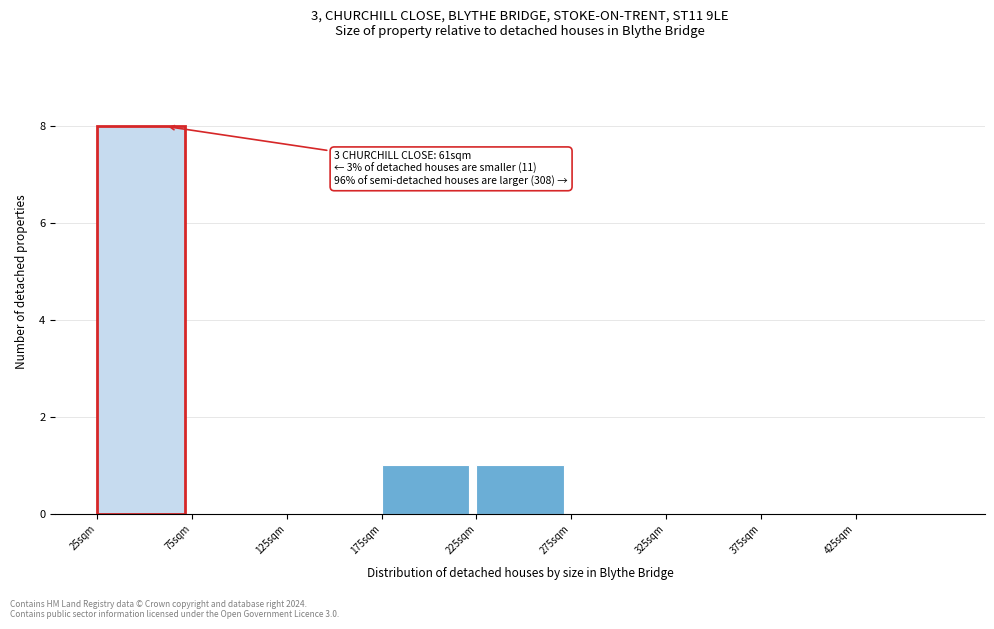

Over which range of the x-axis is the bar tallest?

25 to 75